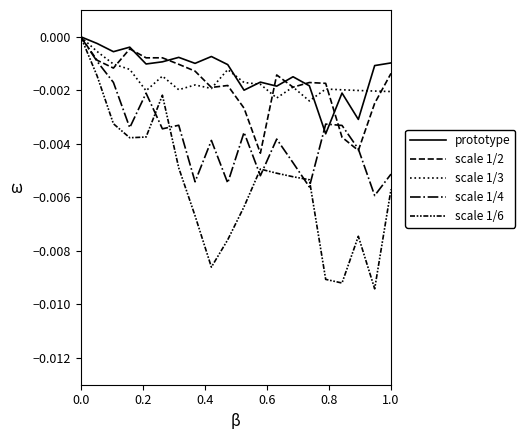

Is this an area chart (filled region under the line)?

No